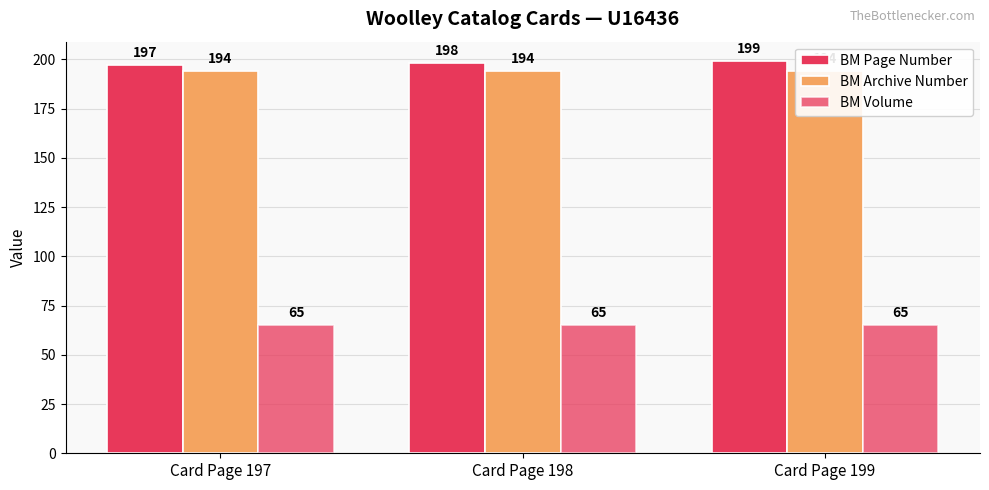

Rank the series by their maximum value, from lowest to highest.

BM Volume, BM Archive Number, BM Page Number